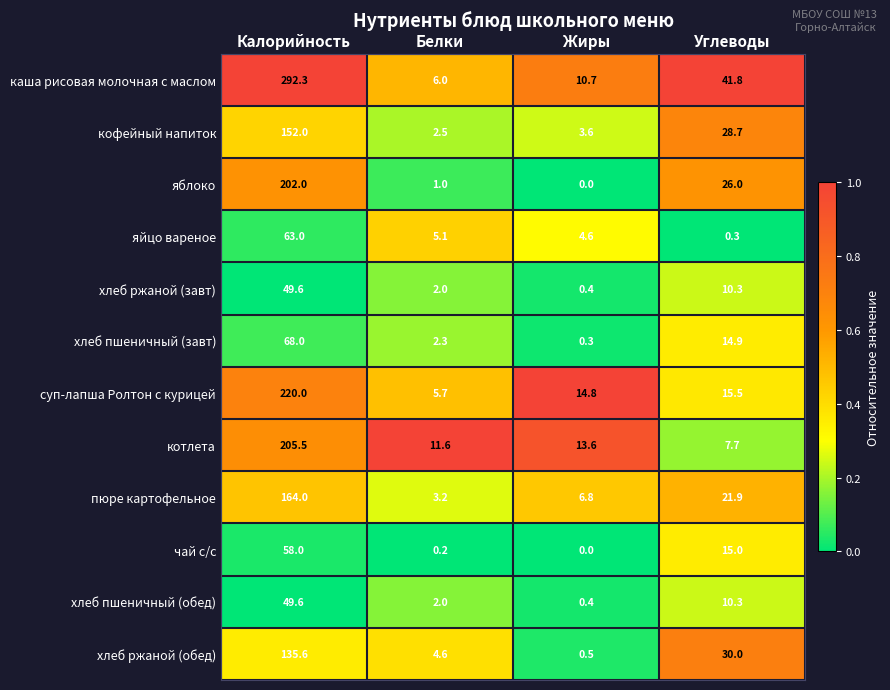

What is the total value across all series at Калорийность?

1659.6